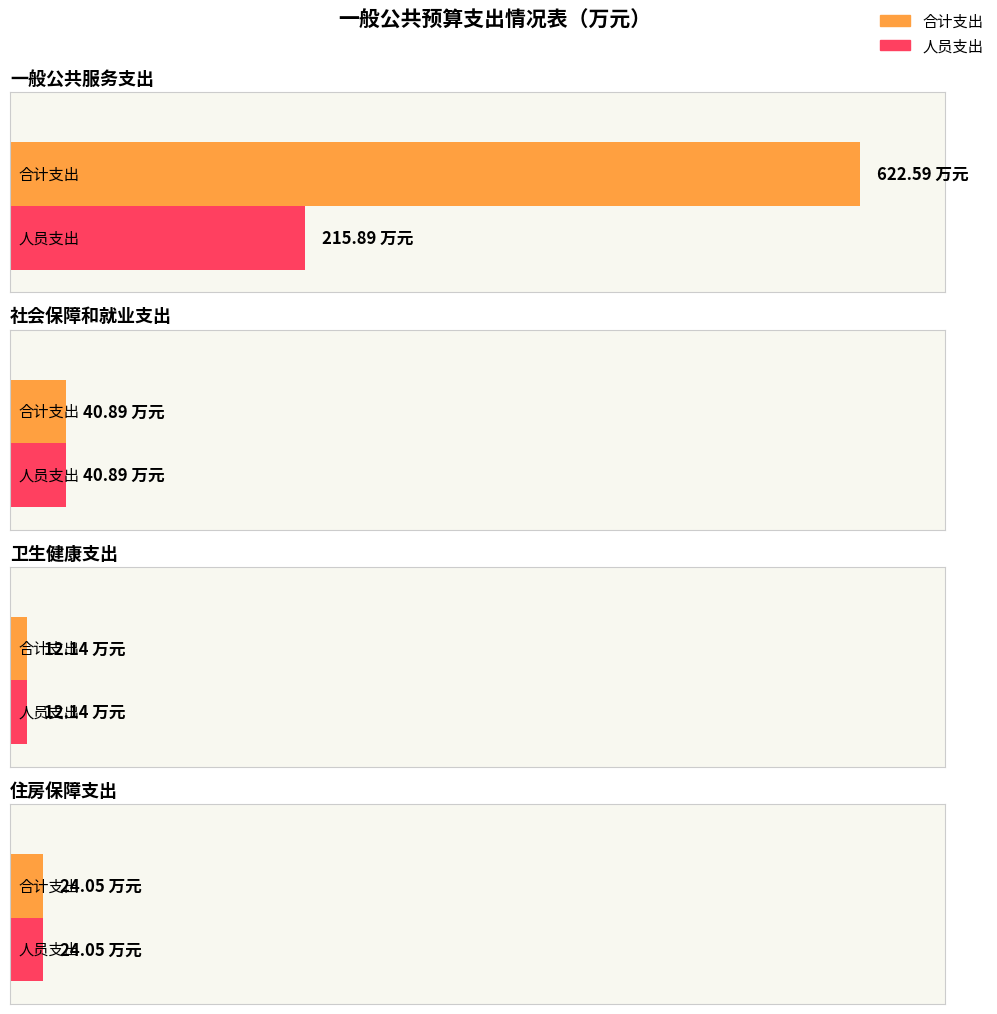

How many groups of bars are there?

4